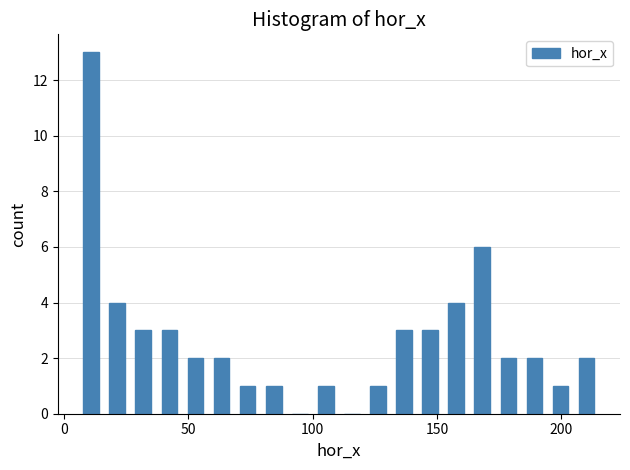

Around what value on the x-axis is the tallest bar? Give the approximate position of its centre, as read against the axis.

10